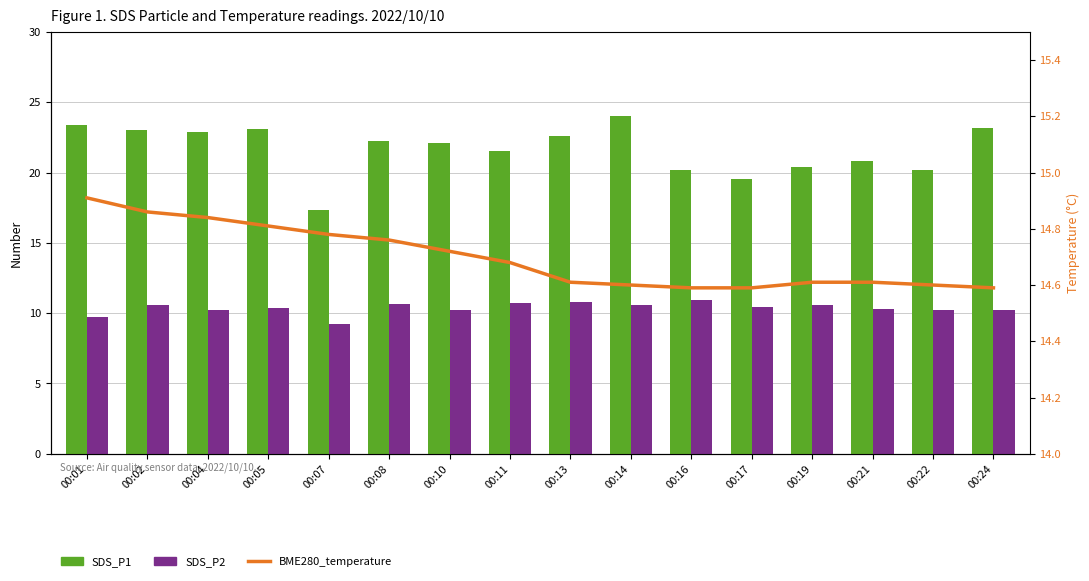

How many data points in SDS_P2 are less than 10?

2